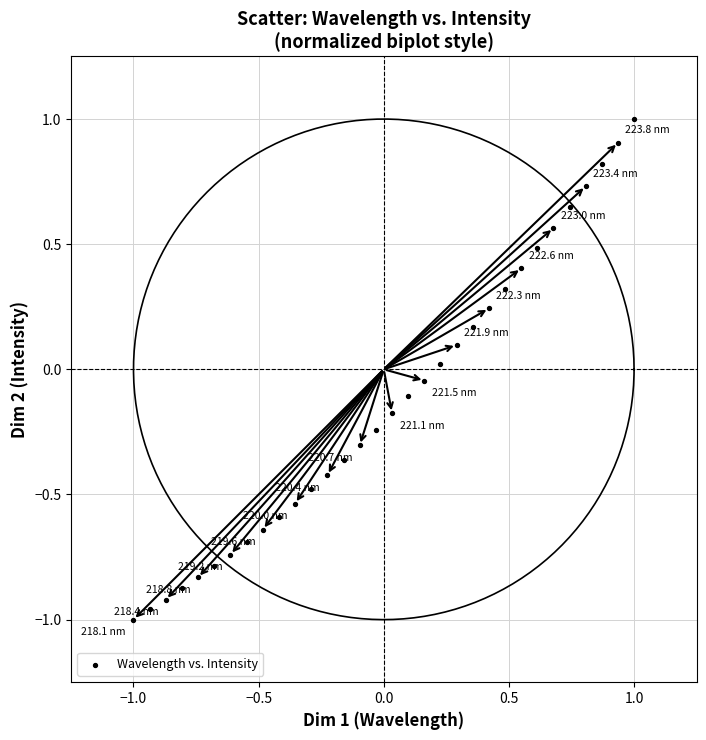

What is the range of Y values (max minus min)?

2.0